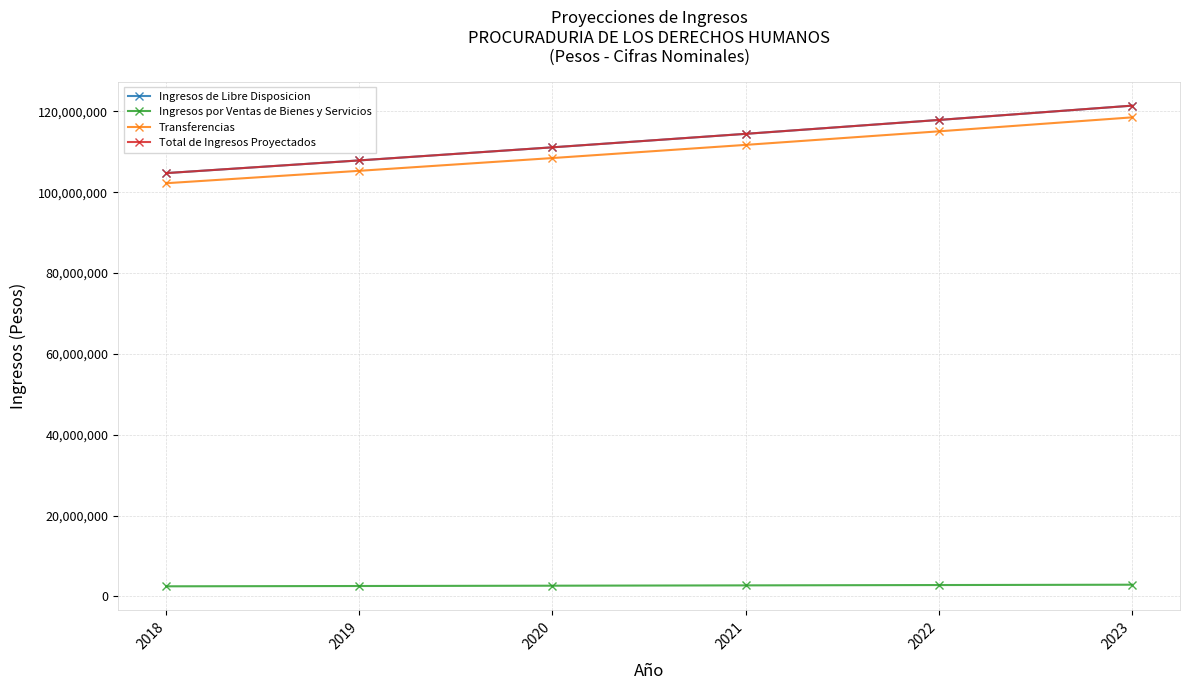

List the series in order of their peak value, highest first.

Ingresos de Libre Disposicion, Total de Ingresos Proyectados, Transferencias, Ingresos por Ventas de Bienes y Servicios